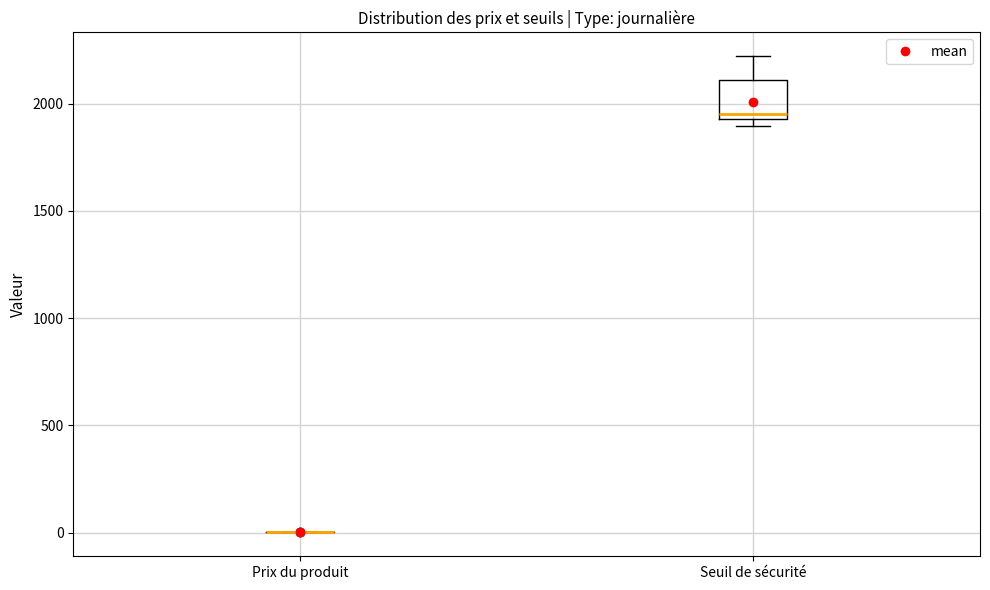

Which box is the tallest, from its lower edge to its upper edge?

Seuil de sécurité